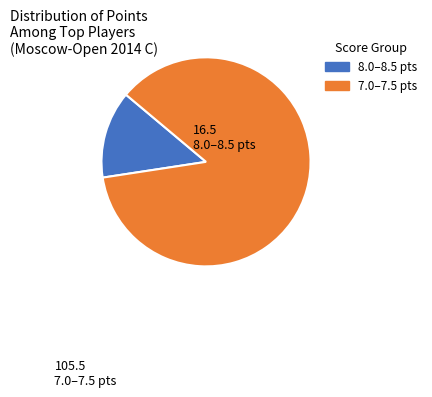

Is there any slice that represents more than half of the pie?

Yes